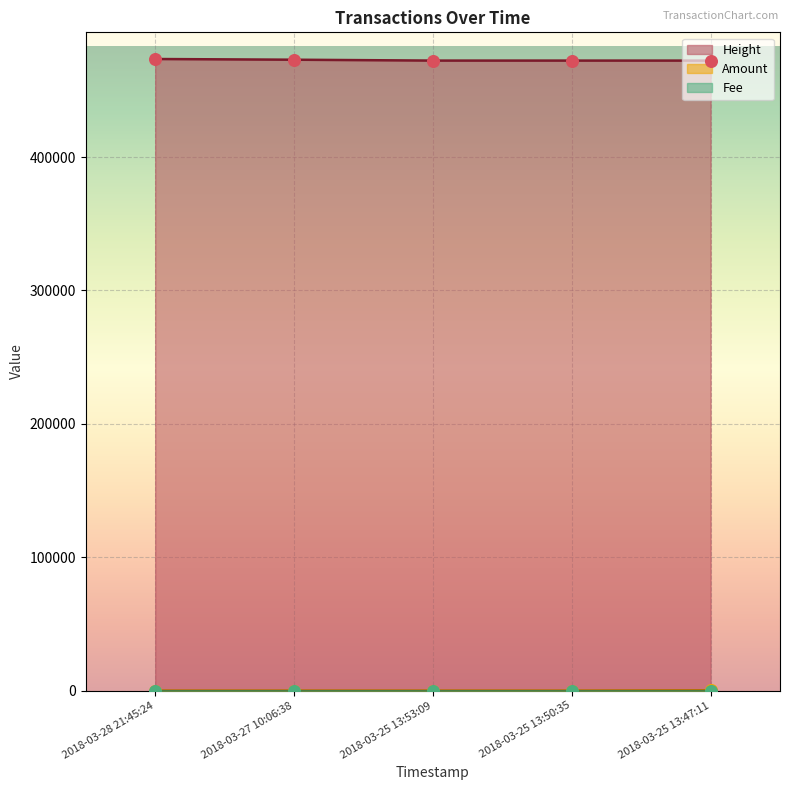

The value of Height at 2018-03-27 10:06:38 is 473043. True or false?

True